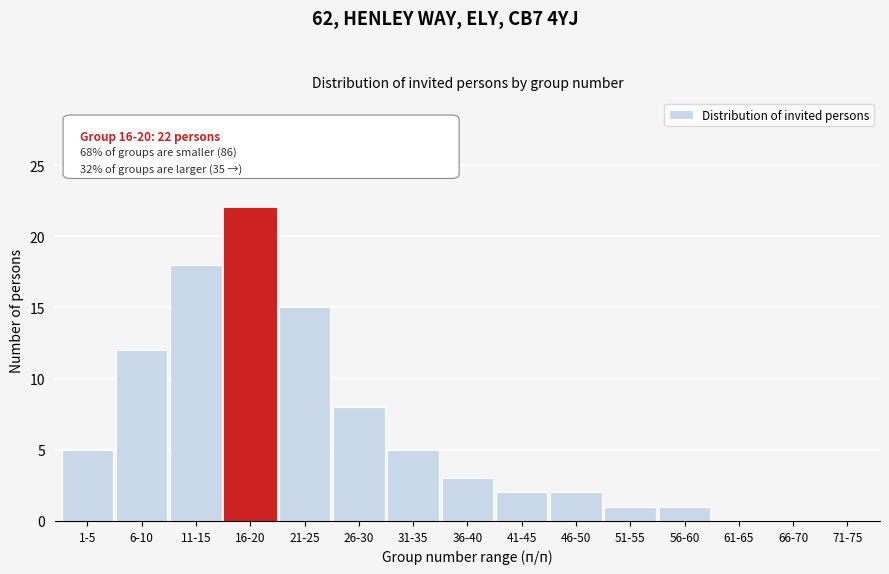

Reading left to right, what are all the values shown in this chart?

1-5=5	6-10=12	11-15=18	16-20=22	21-25=15	26-30=8	31-35=5	36-40=3	41-45=2	46-50=2	51-55=1	56-60=1	61-65=0	66-70=0	71-75=0